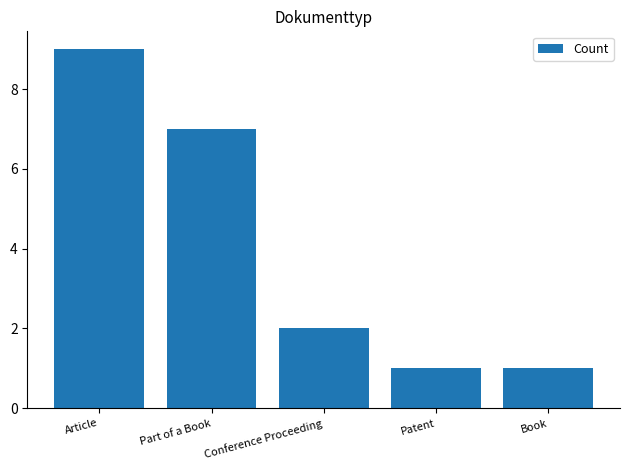

What is the minimum value shown in the chart?

1